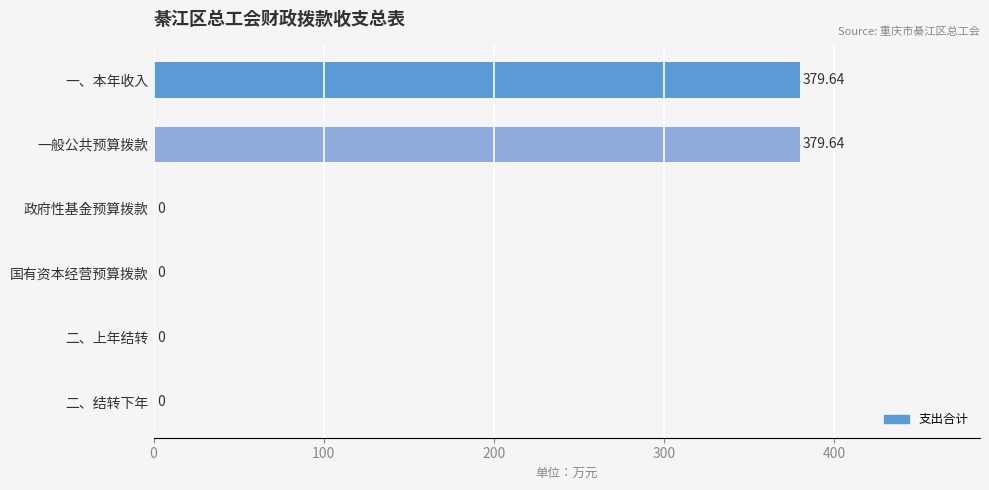

Count the number of data series in this chart.

1